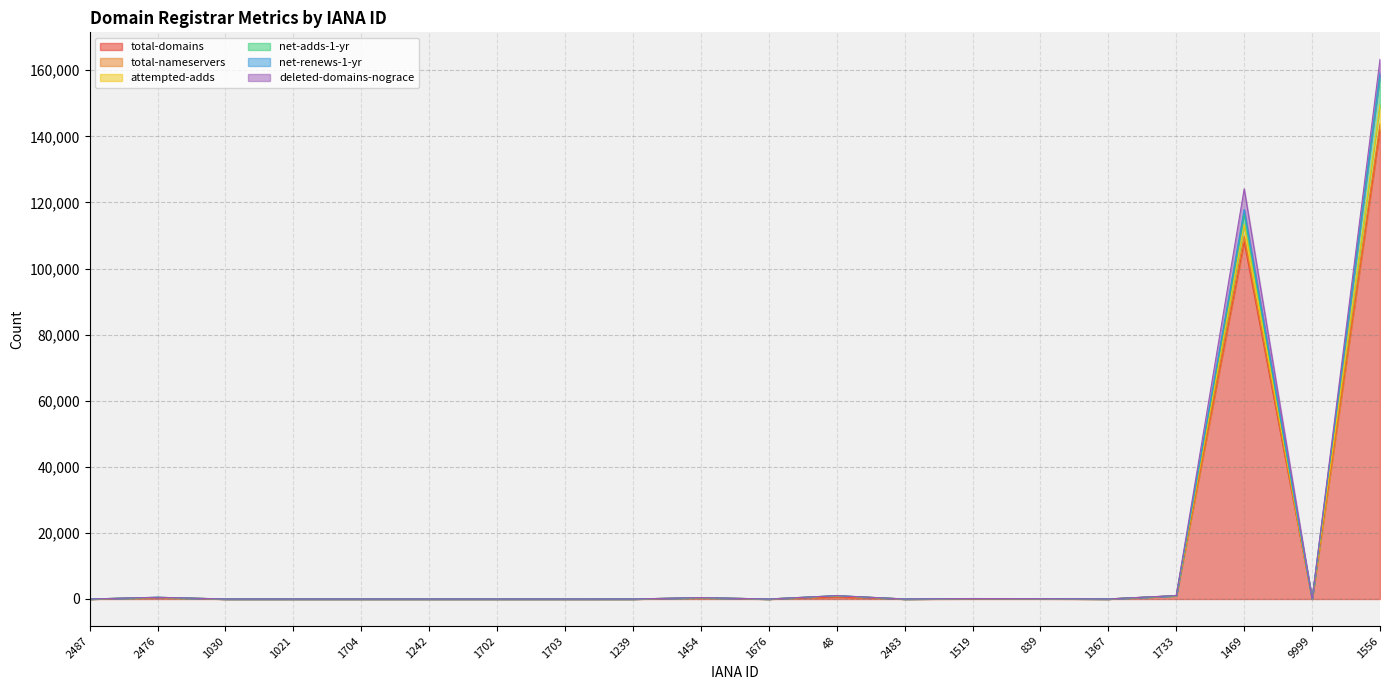

Between which two adjacent categories do net-renews-1-yr and net-adds-1-yr first intersect?

1733 and 1469